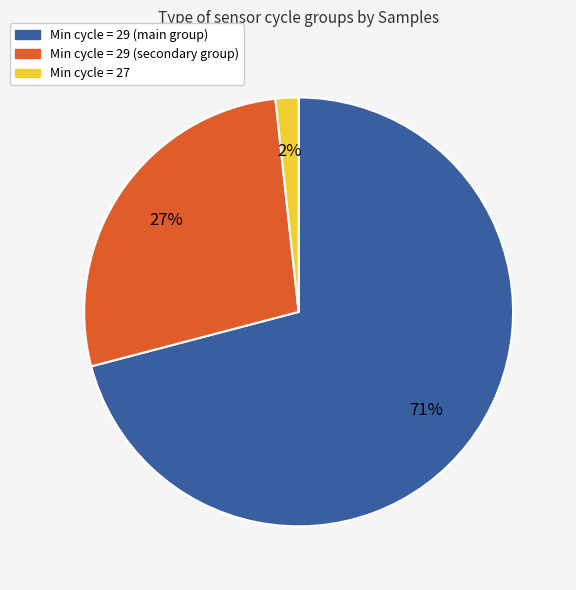

To the nearest percent, what is the difference between the largest and smallest slice percentages?

69%